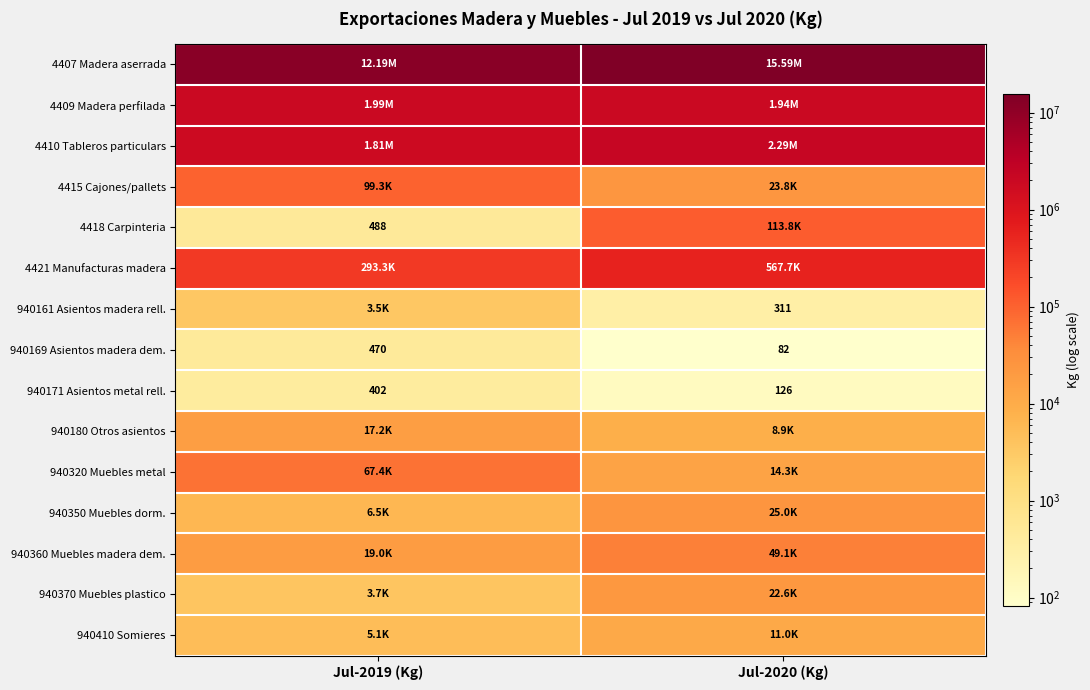

What is the approximate value of 940410 Somieres at Jul-2019 (Kg)?

5096.1